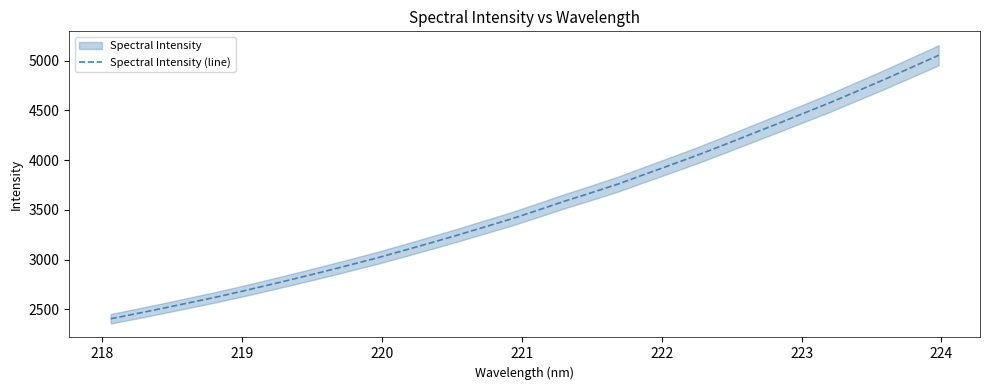

What is the highest value of the Spectral Intensity (line) series?

5052.3